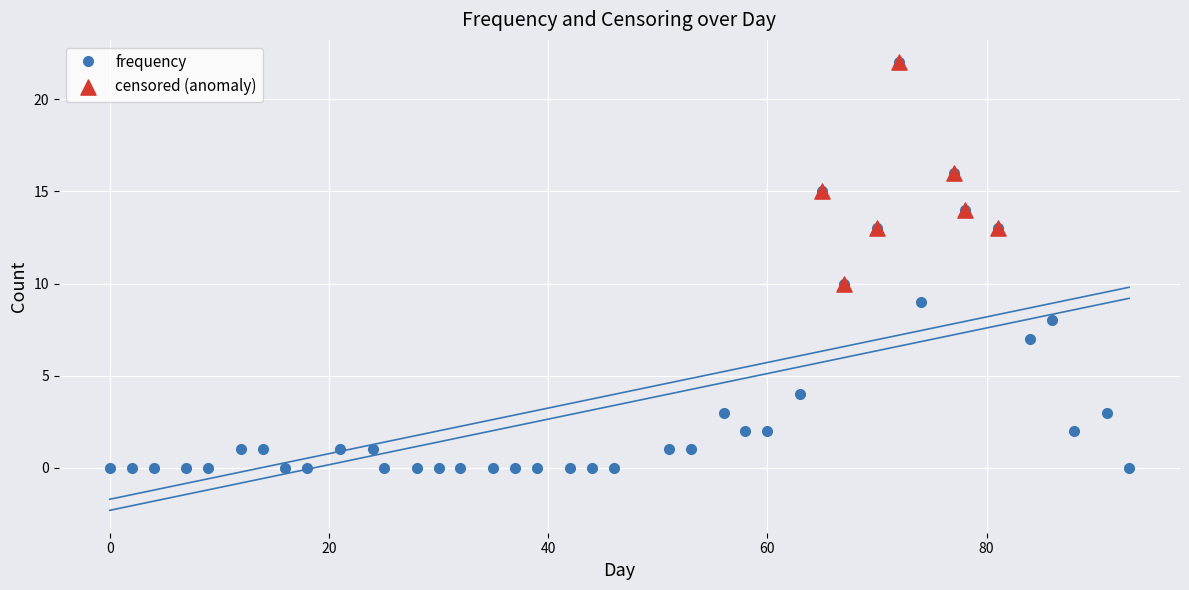

True or false: frequency has more than 2 points higher than both neighbors.

True